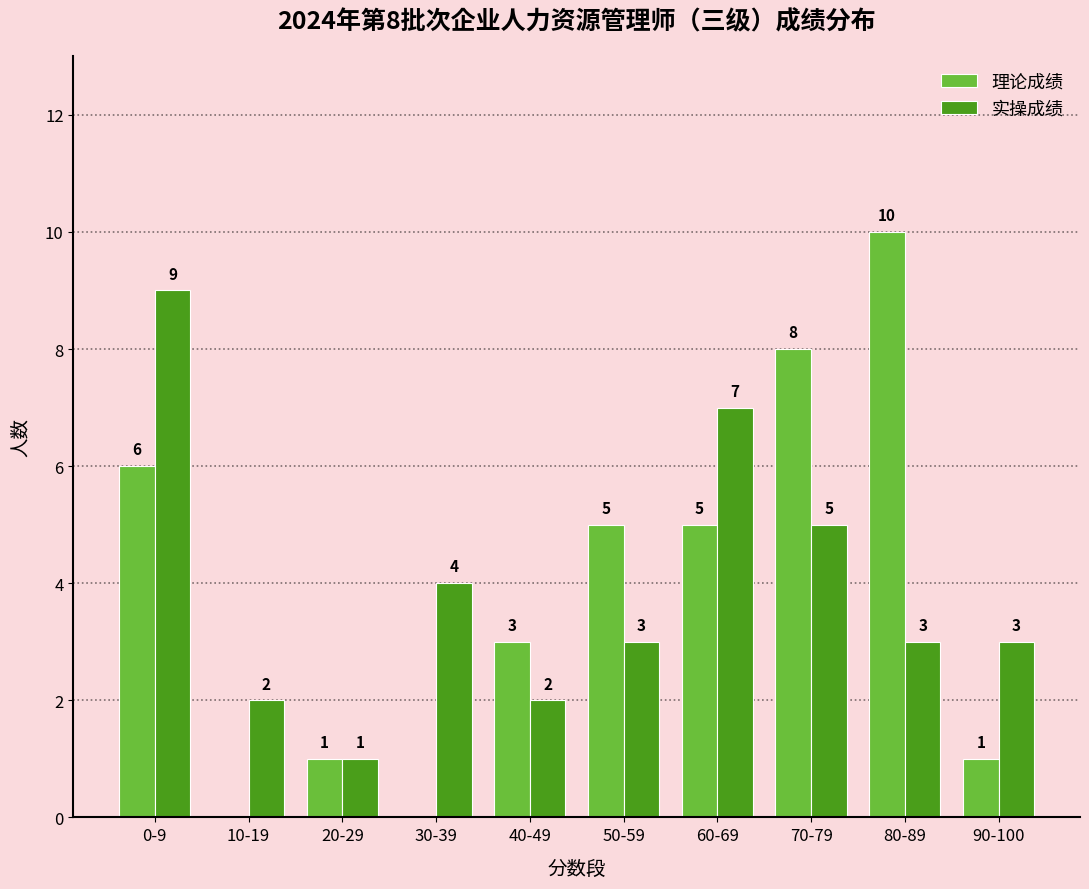

At which label does 实操成绩 reach its peak?

0-9